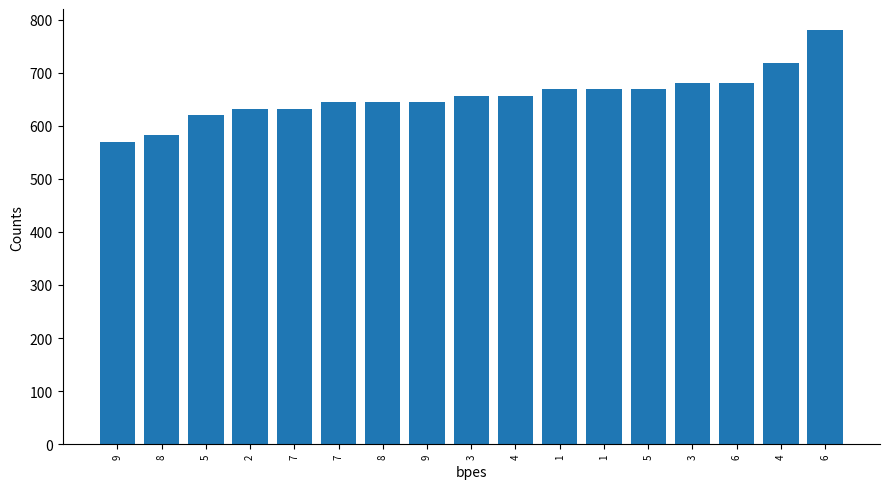

What is the change in value from 1 to 6?

+12.4